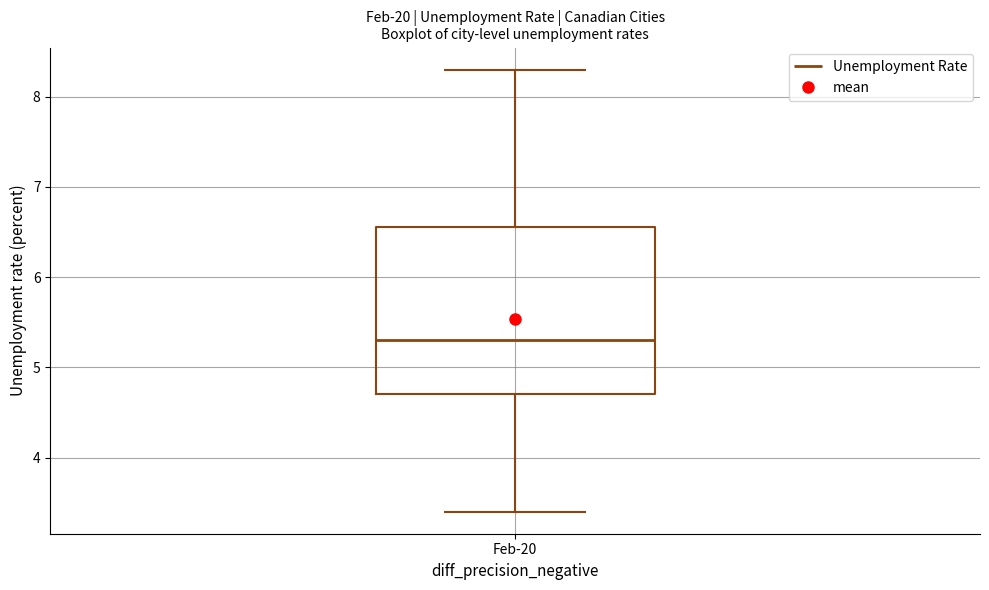

Where is the upper edge of the box for Feb-20 on the y-axis? The values are not printed on the chart, so give them approximately, as read against the axis.

6.6